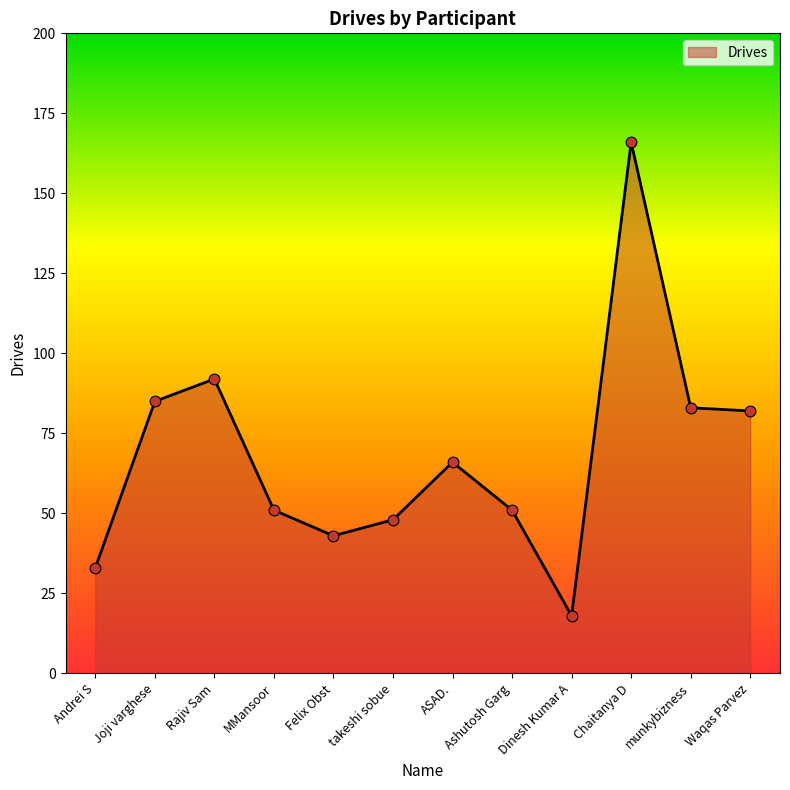

Between Rajiv Sam and Dinesh Kumar A, which is larger?

Rajiv Sam